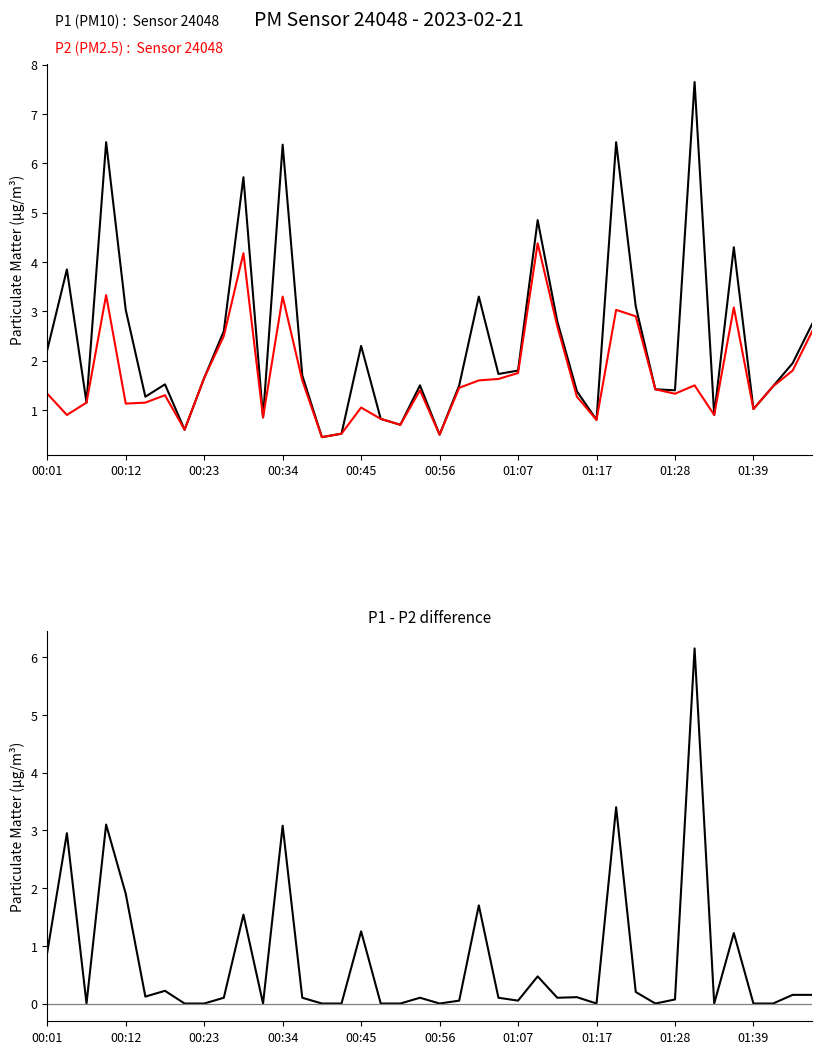

Reading left to right, transcribe all the data shown in this chart.

P1 (PM10): 2.2	3.9	1.1	6.4	3.0	1.3	1.5	0.6	1.6	2.6	5.7	0.8	6.4	1.7	0.5	0.5	2.3	0.8	0.7	1.5	0.5	1.5	3.3	1.7	1.8	4.8	2.8	1.4	0.8	6.4	3.1	1.4	1.4	7.7	0.9	4.3	1.0	1.5	1.9	2.8
P2 (PM2.5): 1.3	0.9	1.1	3.3	1.1	1.1	1.3	0.6	1.6	2.5	4.2	0.8	3.3	1.6	0.5	0.5	1.1	0.8	0.7	1.4	0.5	1.4	1.6	1.6	1.8	4.4	2.7	1.3	0.8	3.0	2.9	1.4	1.3	1.5	0.9	3.1	1.0	1.5	1.8	2.6
P1 - P2: 0.9	3.0	0.0	3.1	1.9	0.1	0.2	0.0	0.0	0.1	1.5	0.0	3.1	0.1	0.0	0.0	1.2	0.0	0.0	0.1	0.0	0.1	1.7	0.1	0.1	0.5	0.1	0.1	0.0	3.4	0.2	0.0	0.1	6.2	0.0	1.2	0.0	0.0	0.1	0.1